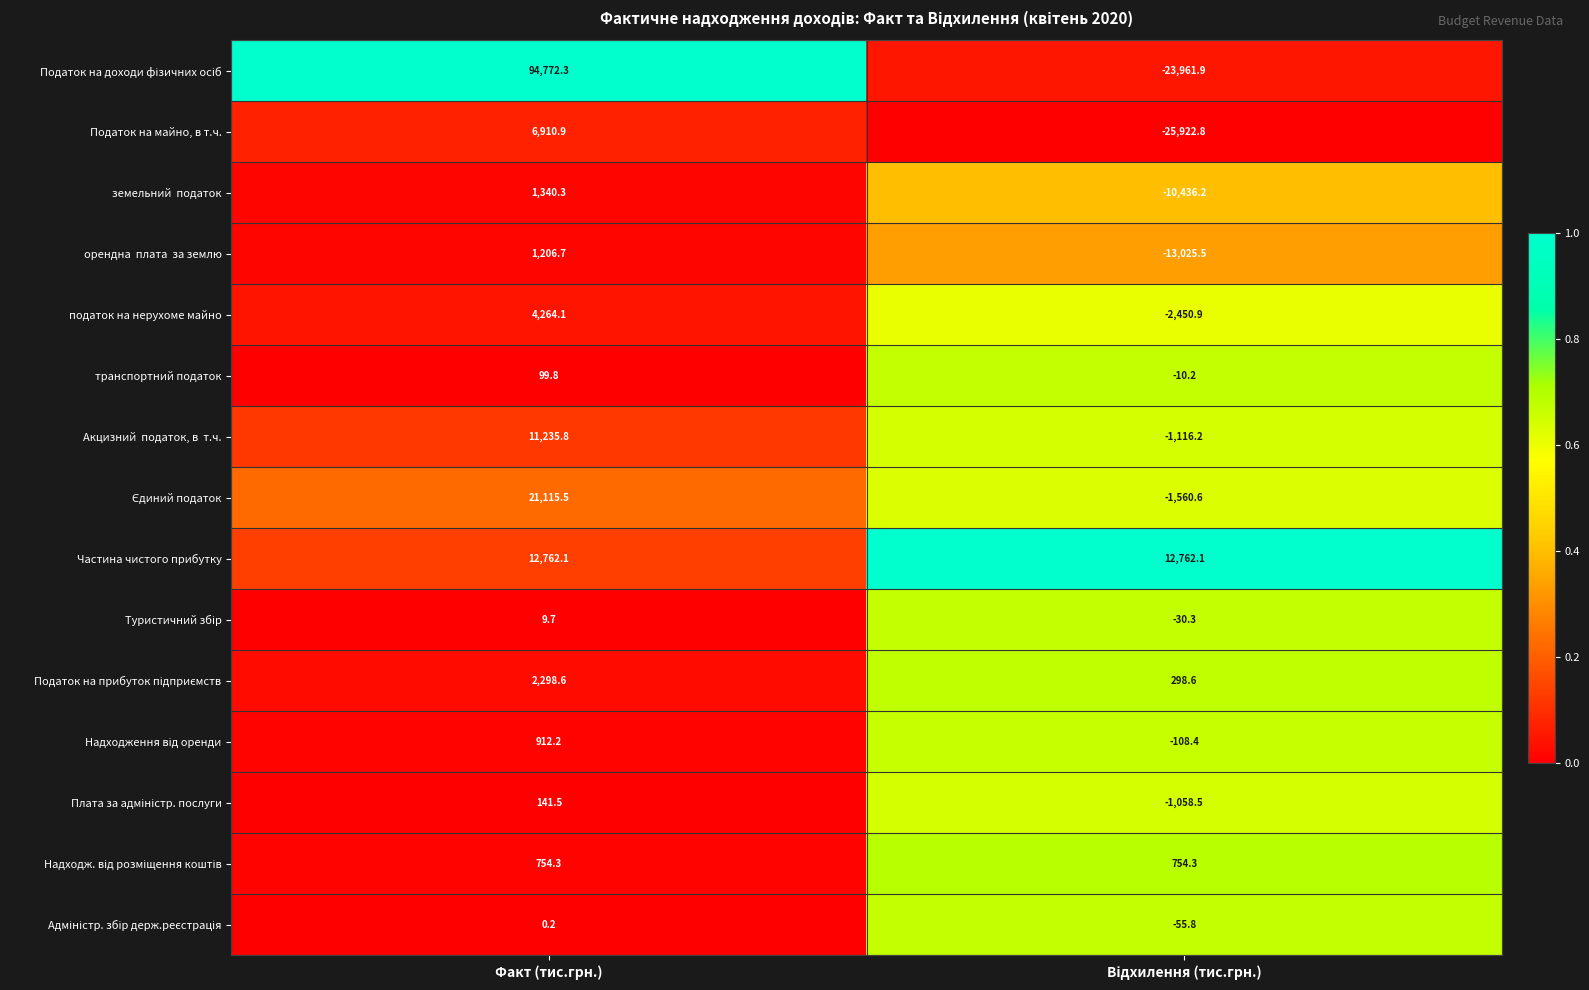

What is the approximate value of Податок на майно, в т.ч. at Факт (тис.грн.)?

6910.9